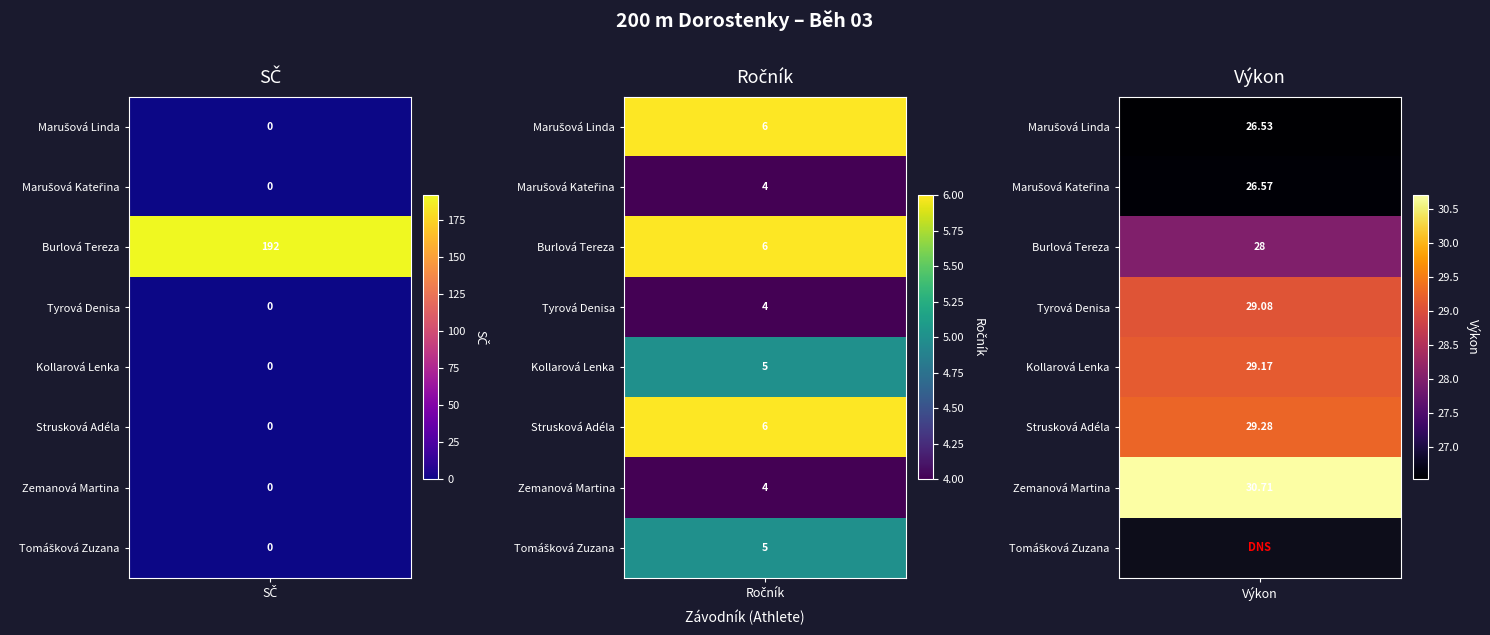

Which series has the largest range (max minus min)?

Burlová Tereza